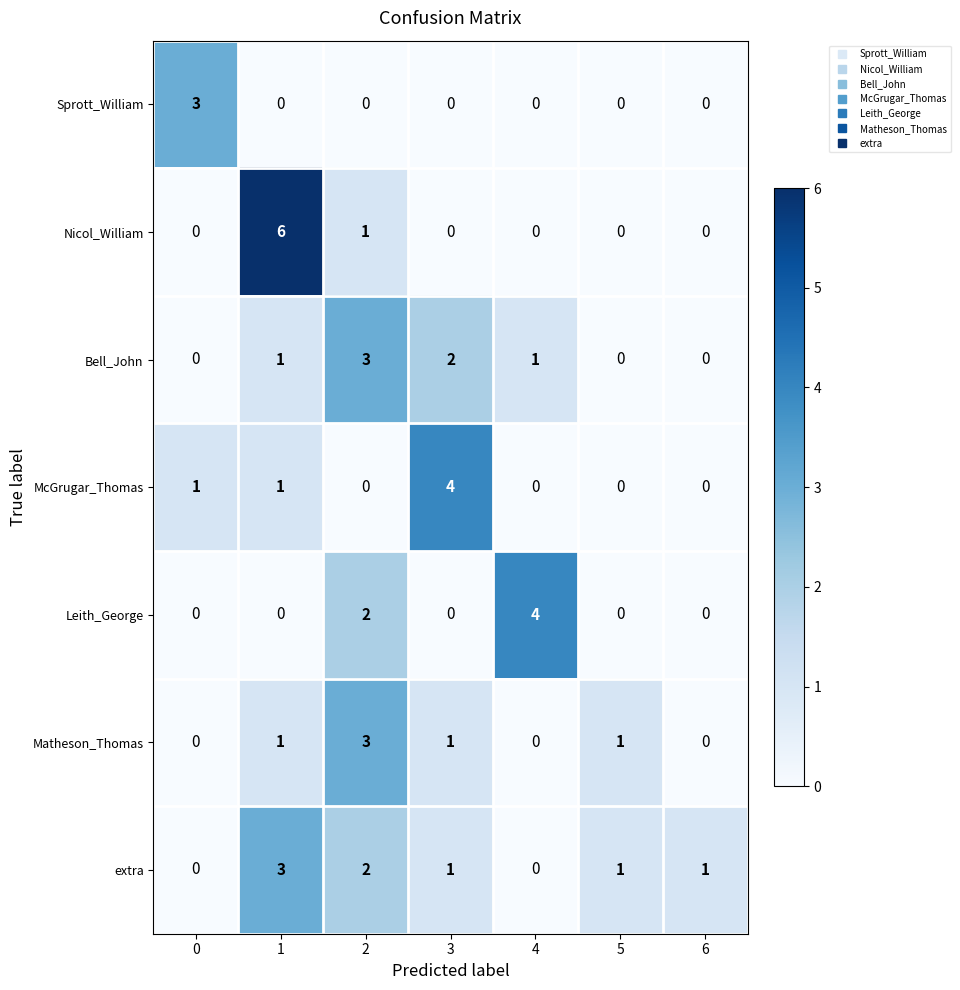

How many data points does each series have?

7